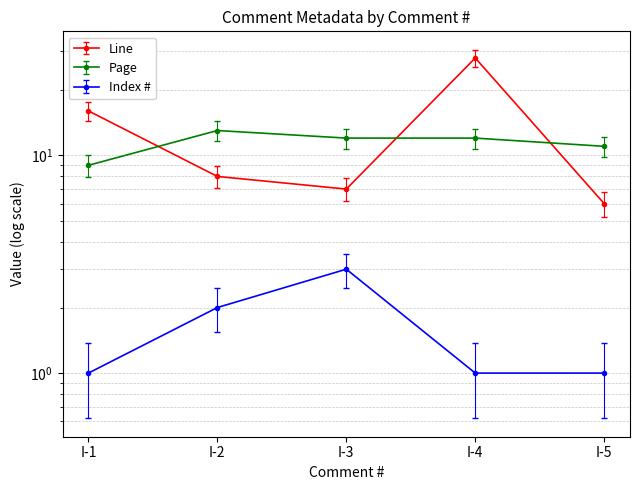

Rank the categories by Line value from highest to lowest.

I-4, I-1, I-2, I-3, I-5